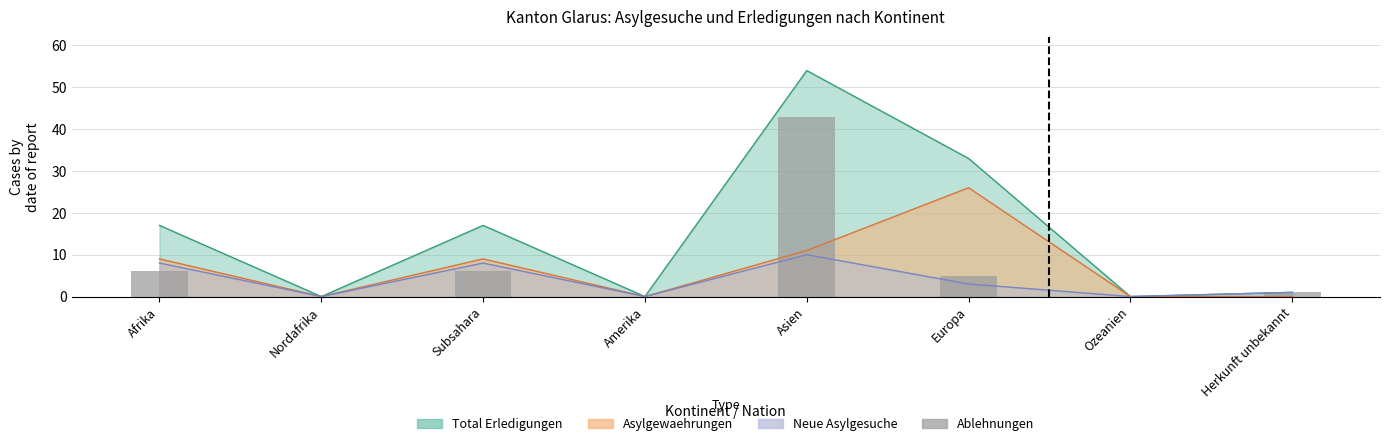

List the labels in order of value, largest first.

Asien, Afrika, Subsahara, Europa, Herkunft unbekannt, Nordafrika, Amerika, Ozeanien